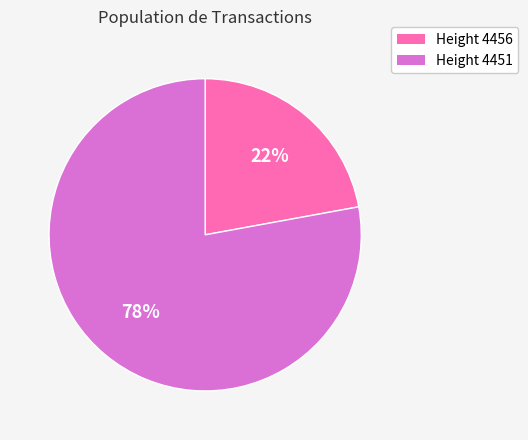

To the nearest percent, what is the difference between the largest and smallest slice percentages?

56%